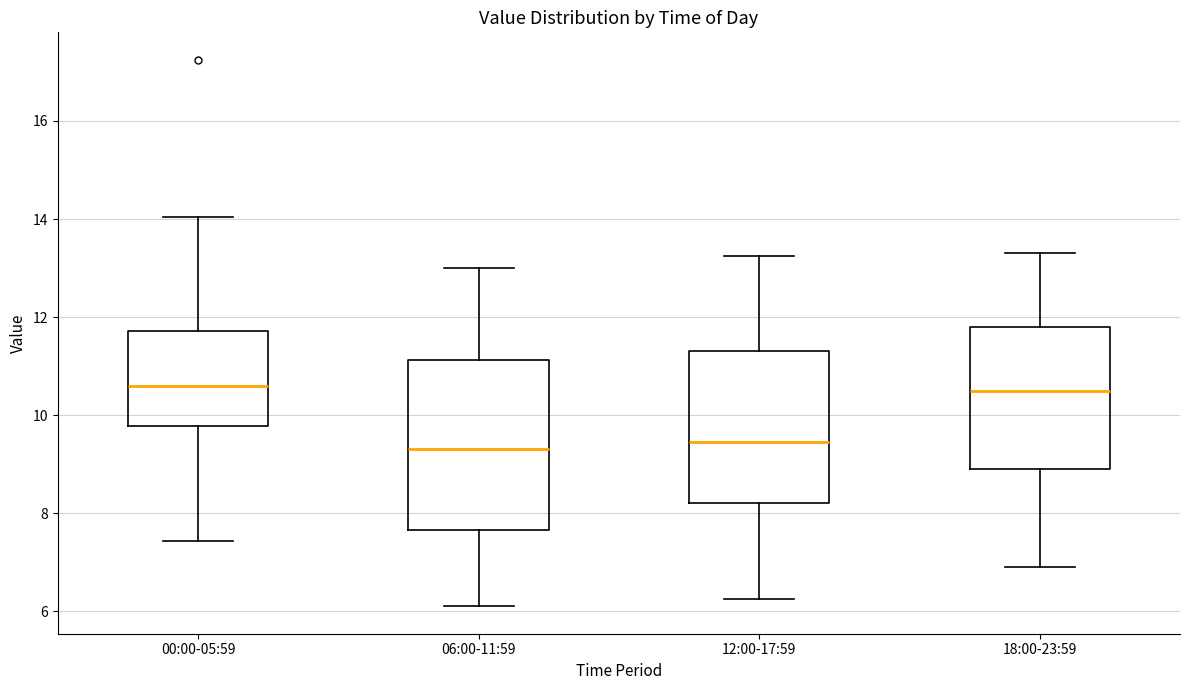

Where does the median line of the box for 00:00-05:59 sit on the y-axis? The values are not printed on the chart, so give them approximately, as read against the axis.

10.6